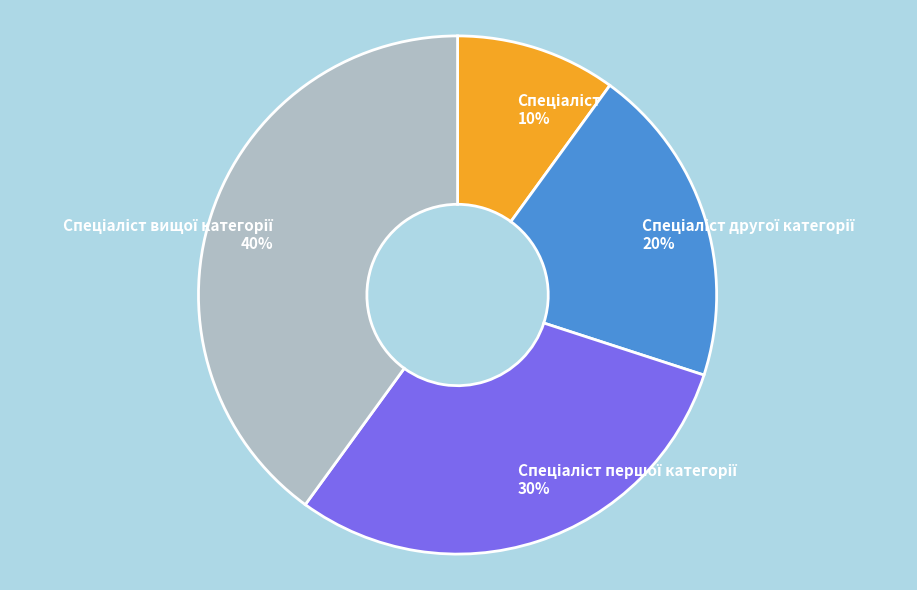

How many slices are in this pie chart?

4